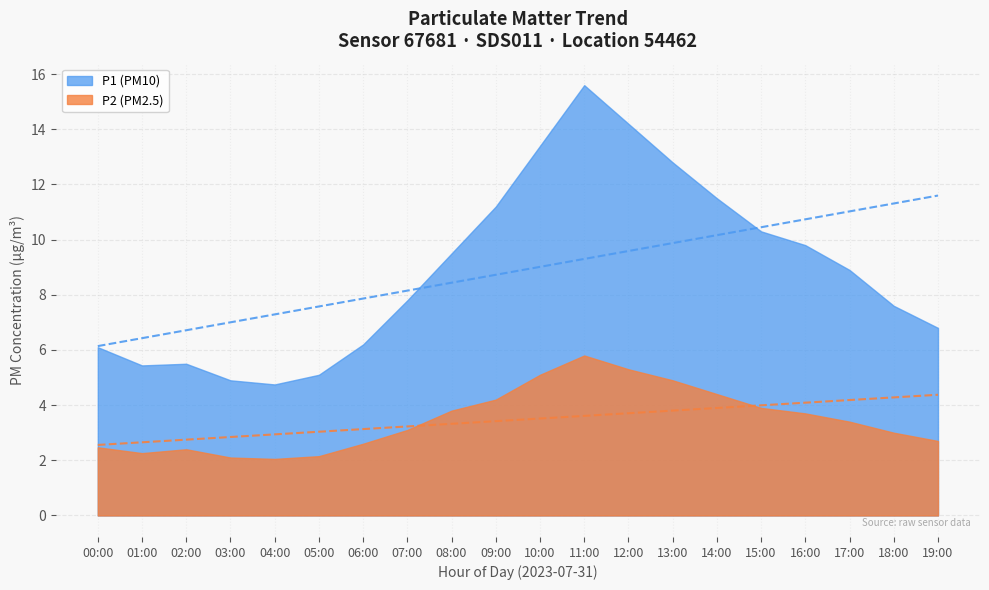

At 05:00, list the series in order from smallest to largest.

P2, P1